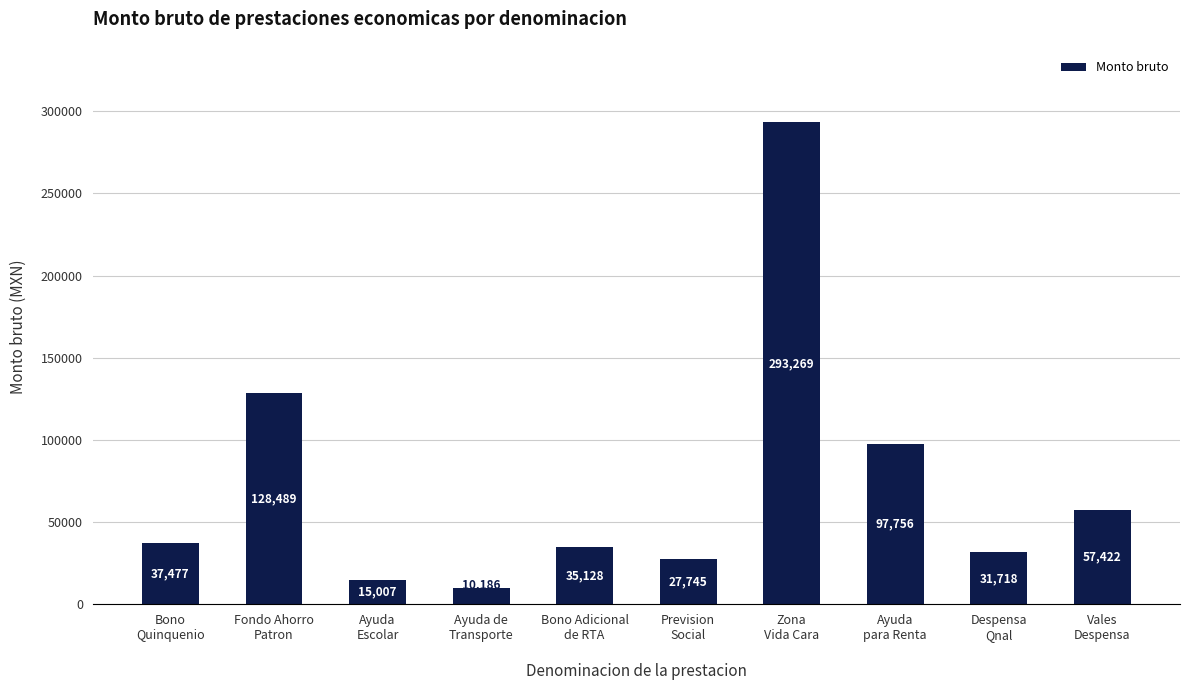

What is the ratio of the value at Vales
Despensa to the value at Ayuda de
Transporte?

5.6